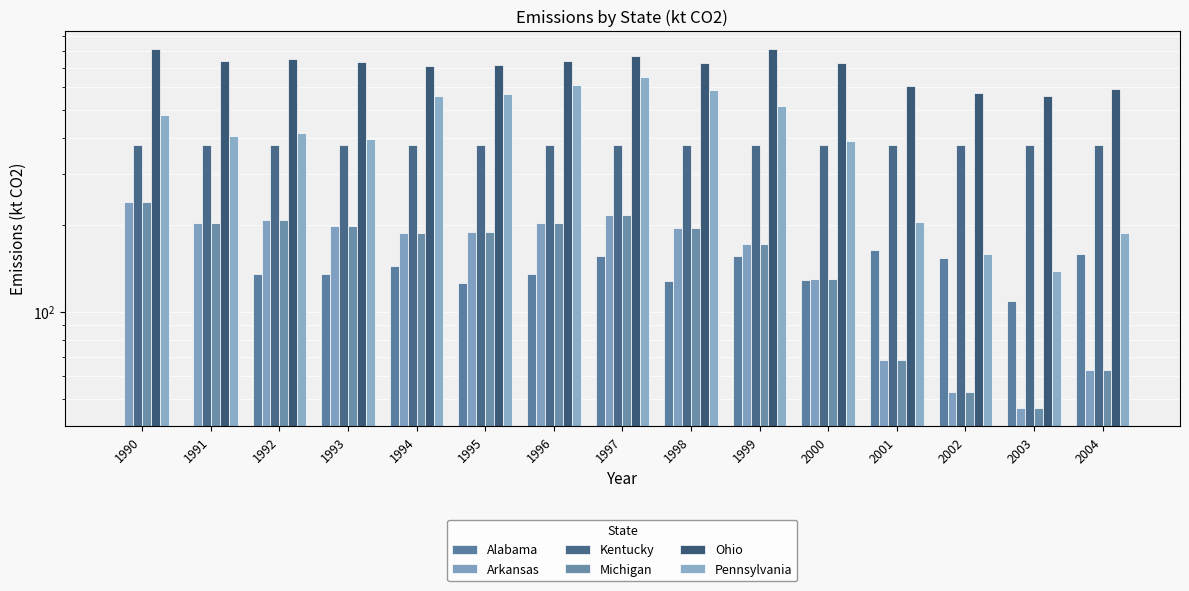

The value of Alabama at 1991 is 0.0. True or false?

True